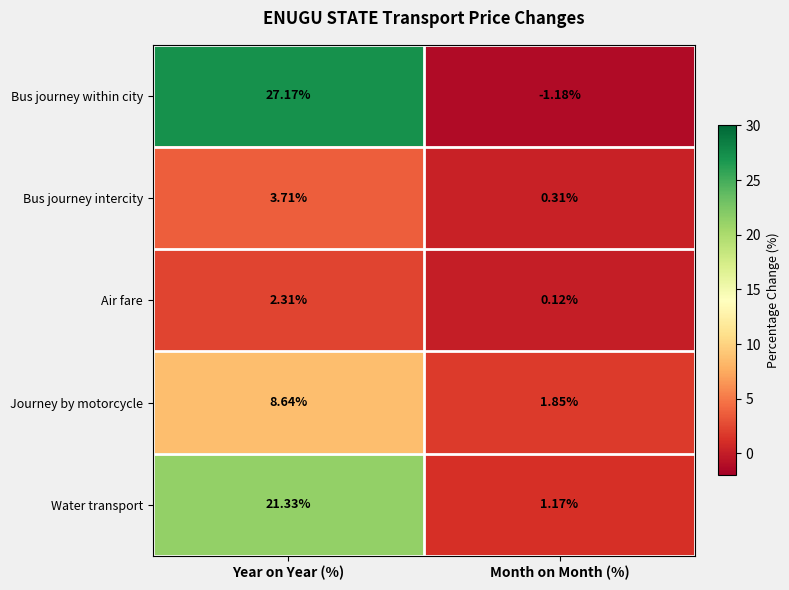

Count the number of categories in the chart.

2